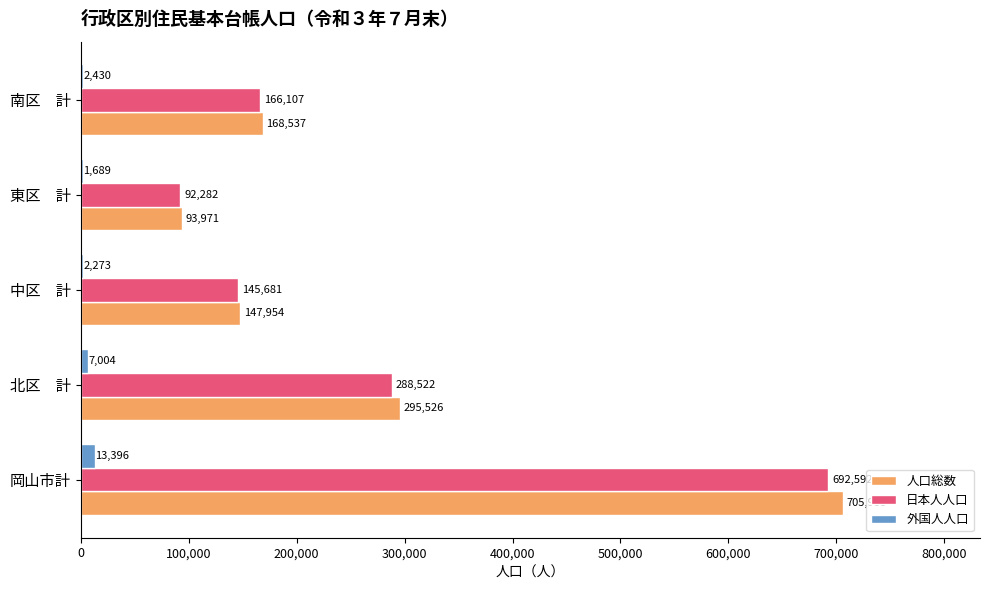

True or false: 日本人人口 has a value of 166107 at 南区　計.

True